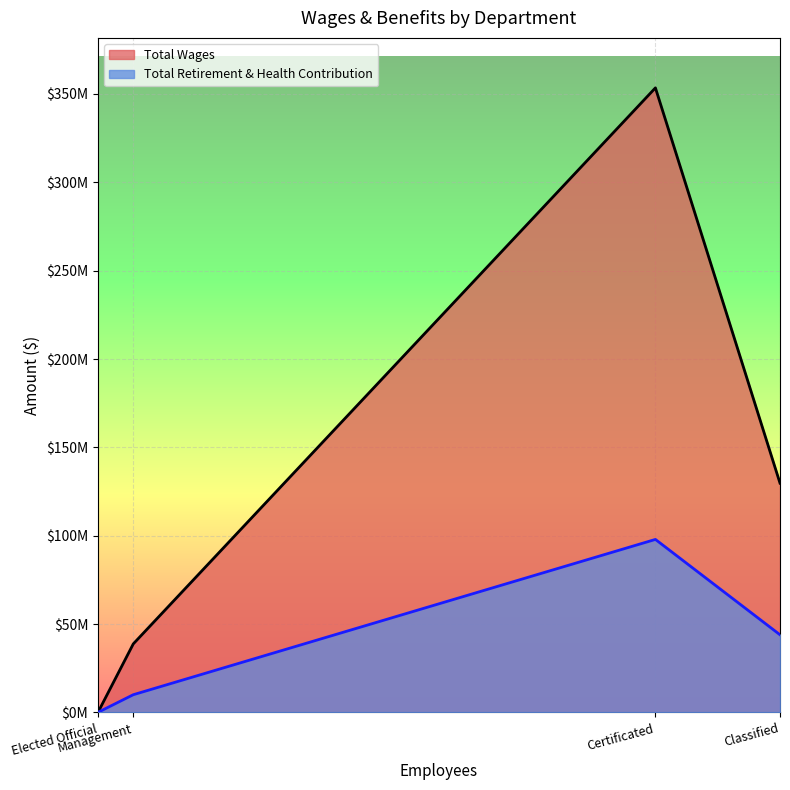

List the labels in order of Total Wages value, smallest first.

Elected Official, Management, Classified, Certificated